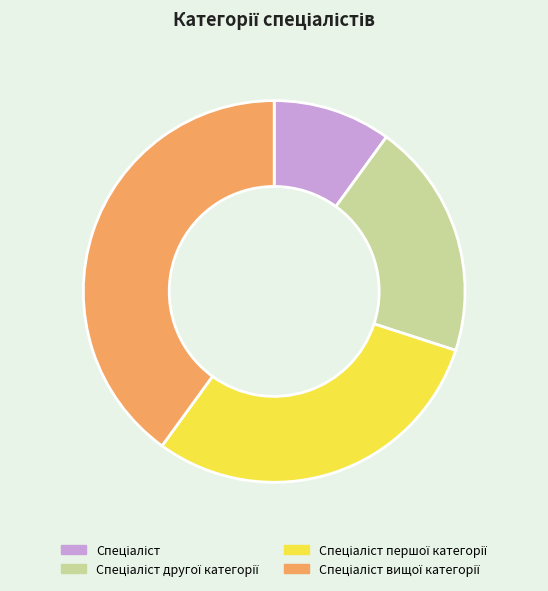

Does any single category account for the majority?

No